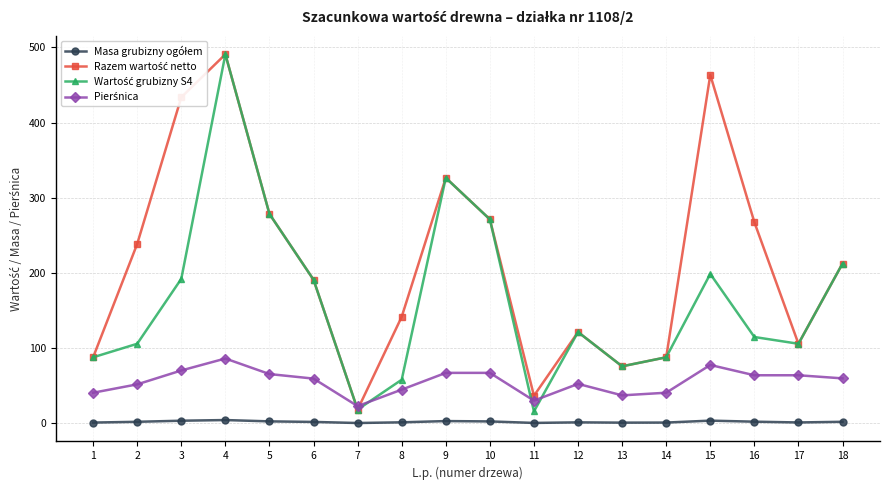

True or false: Razem wartość netto and Masa grubizny ogółem cross at least once.

False